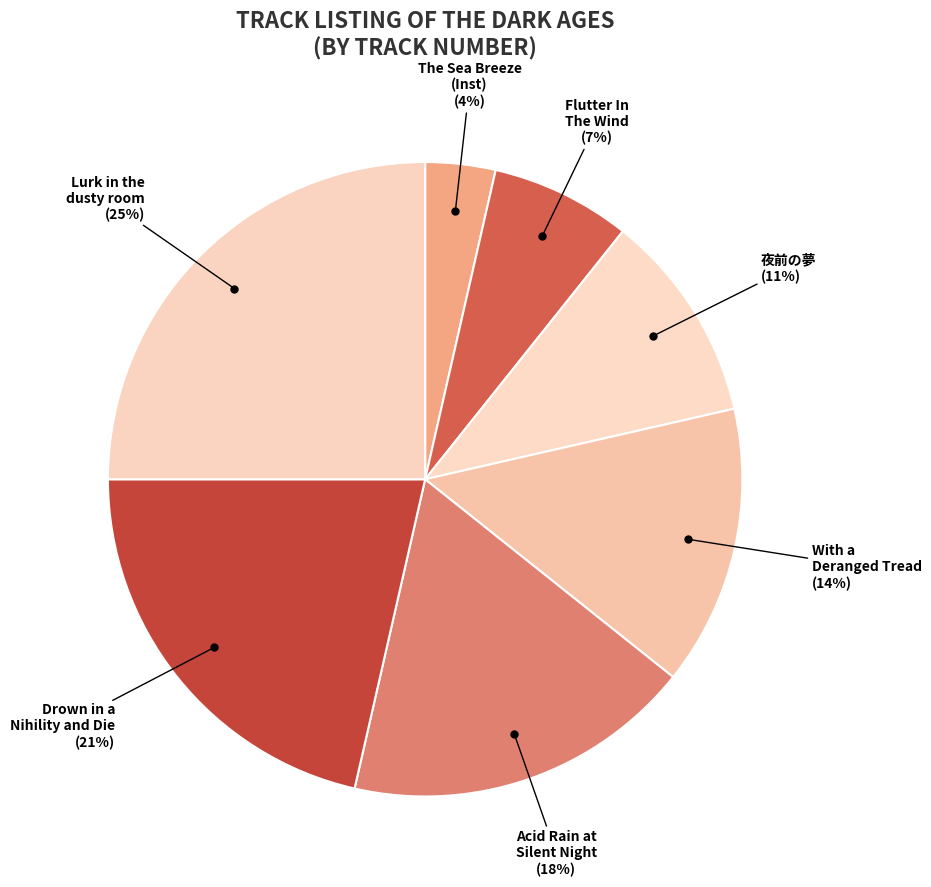

Which category has the smallest portion of the pie?

The Sea Breeze (Inst)